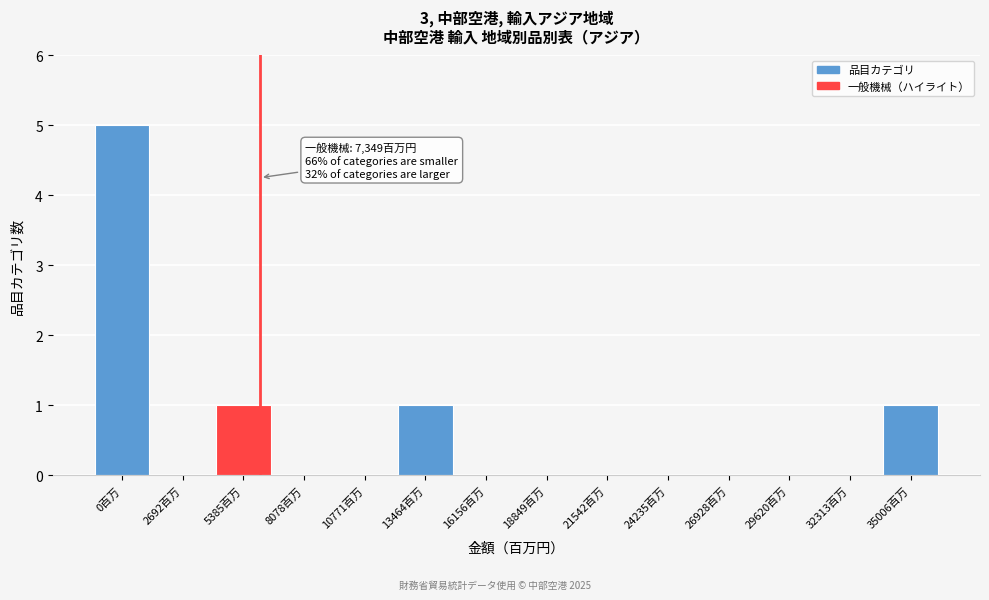

Reading left to right, what are all the values shown in this chart?

0百万=5	2692百万=0	5385百万=1	8078百万=0	10771百万=0	13464百万=1	16156百万=0	18849百万=0	21542百万=0	24235百万=0	26928百万=0	29620百万=0	32313百万=0	35006百万=1